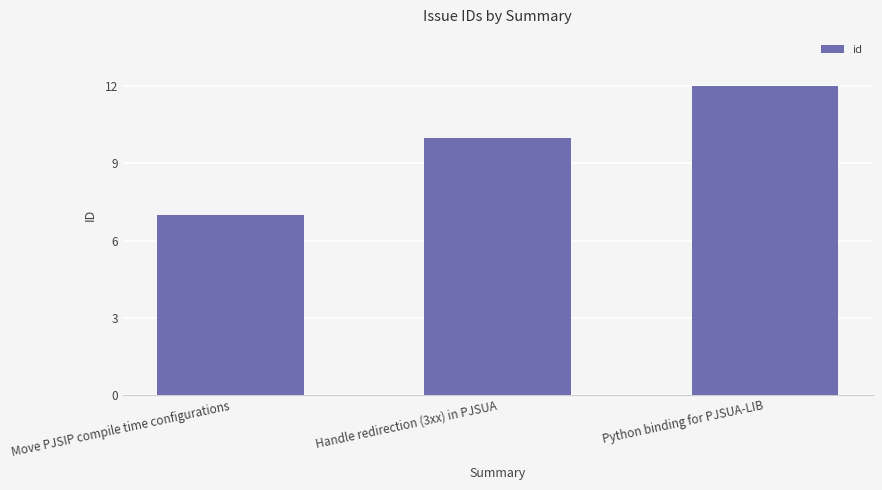

Which label corresponds to the largest value in the chart?

Python binding for PJSUA-LIB